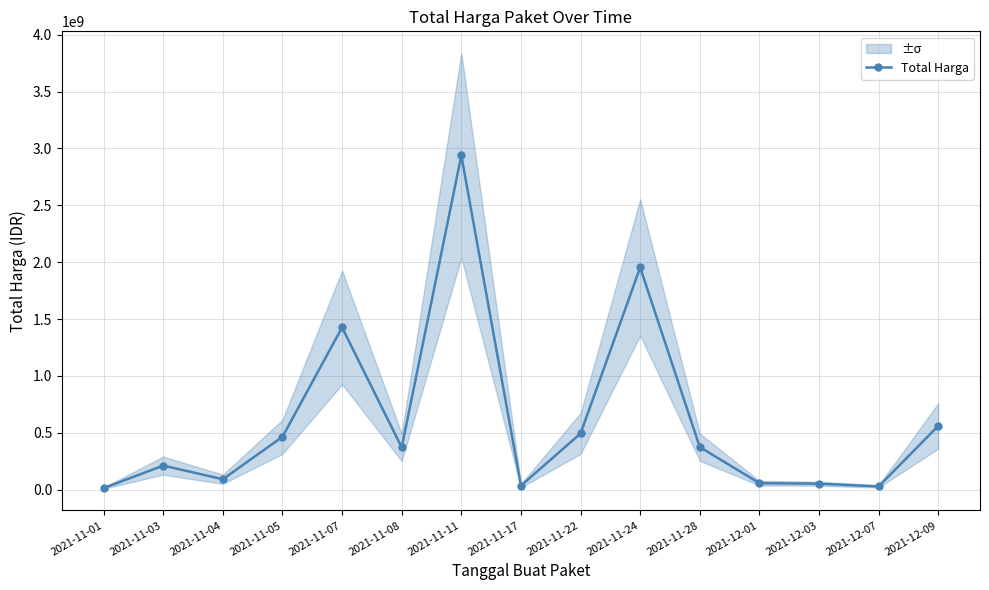

How many lines are shown in the chart?

1